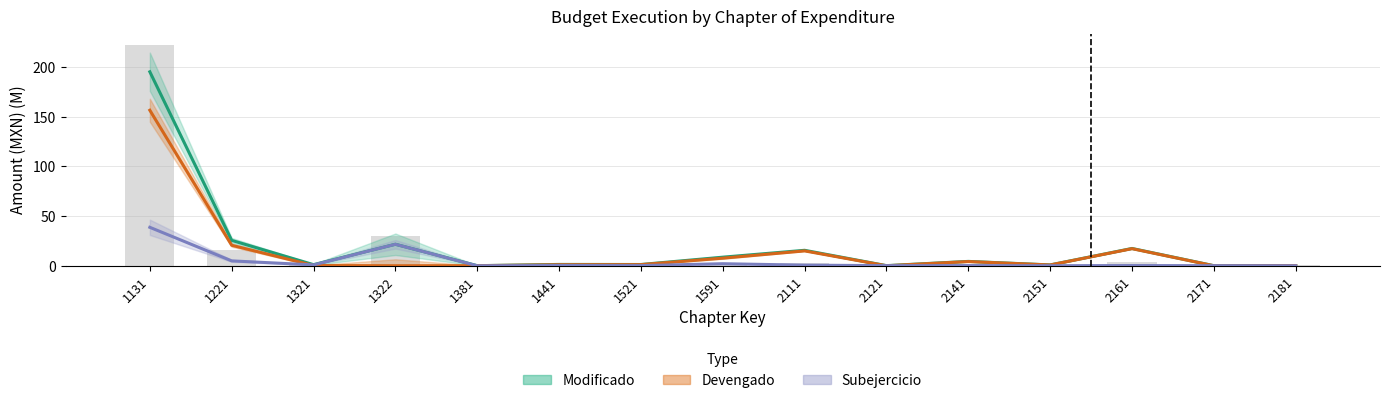

The value of Subejercicio at 1321 is 0.9. True or false?

True